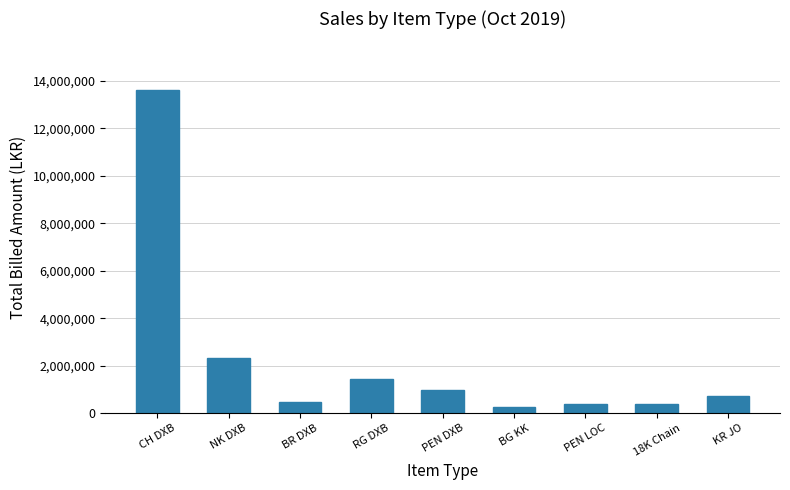

What is the difference between the maximum and minimum values?

13356124